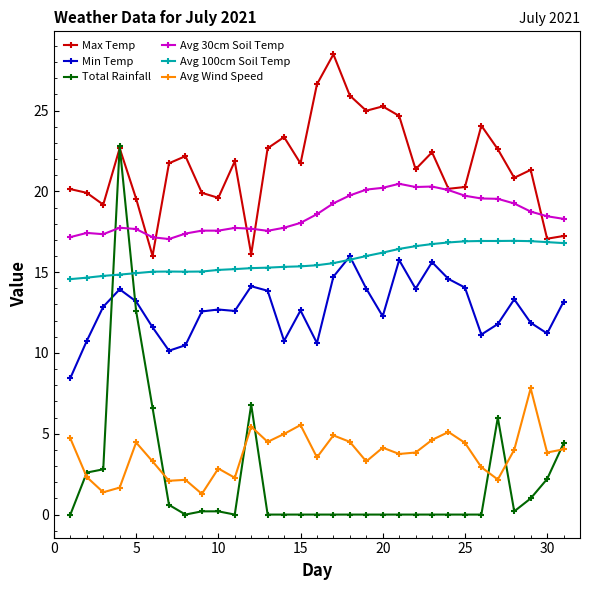

What is the value of the Avg 100cm Soil Temp point at the 9th from the left?

15.0